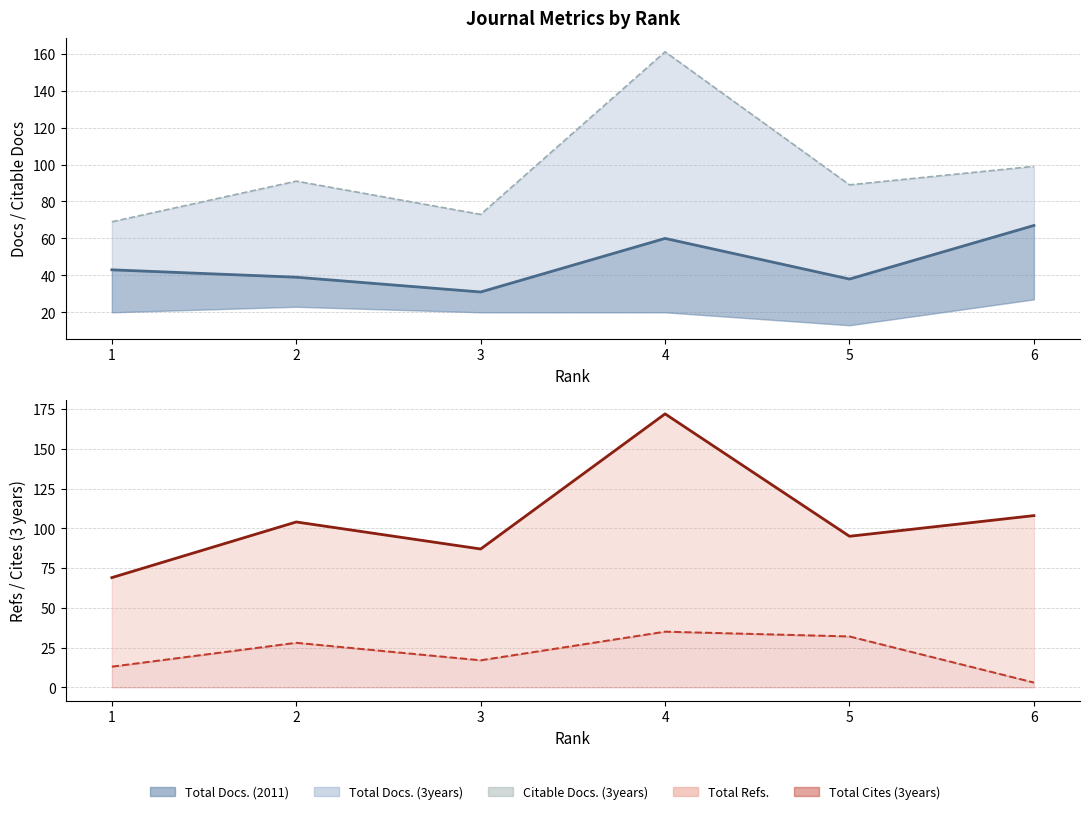

At which label is the value closest to 49?

1